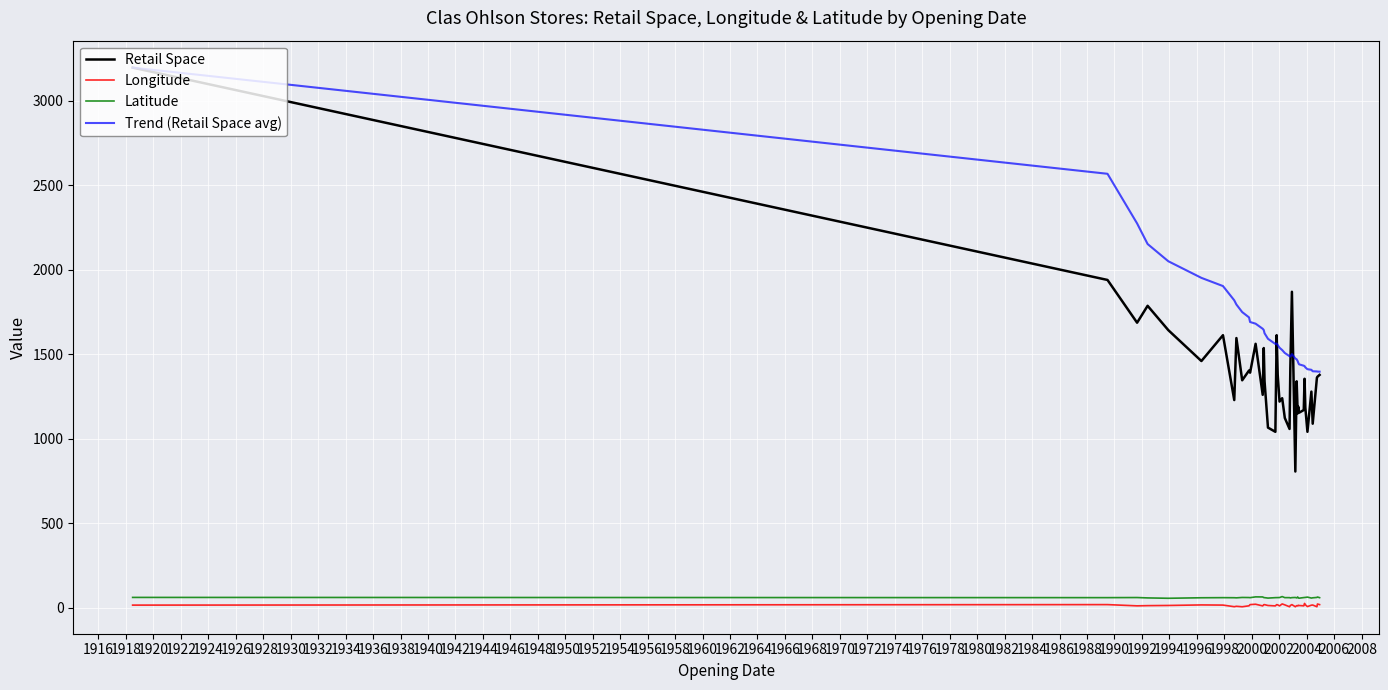

What are all the series names shown in the legend?

Retail Space, Longitude, Latitude, Trend (Retail Space avg)